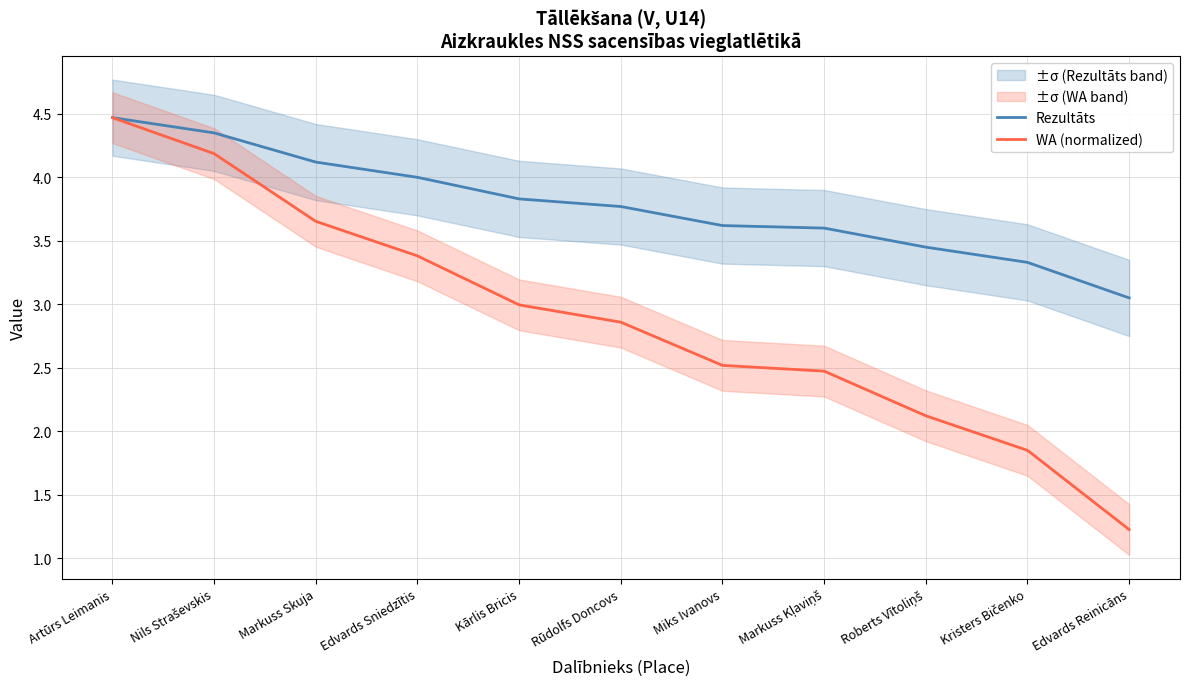

Reading left to right, what are all the values shown in this chart?

Rezultāts: Artūrs Leimanis=4.5	Nils Straševskis=4.3	Markuss Skuja=4.1	Edvards Sniedzītis=4.0	Kārlis Bricis=3.8	Rūdolfs Doncovs=3.8	Miks Ivanovs=3.6	Markuss Kļaviņš=3.6	Roberts Vītoliņš=3.5	Kristers Bičenko=3.3	Edvards Reinicāns=3.0
WA (normalized): Artūrs Leimanis=4.5	Nils Straševskis=4.2	Markuss Skuja=3.7	Edvards Sniedzītis=3.4	Kārlis Bricis=3.0	Rūdolfs Doncovs=2.9	Miks Ivanovs=2.5	Markuss Kļaviņš=2.5	Roberts Vītoliņš=2.1	Kristers Bičenko=1.8	Edvards Reinicāns=1.2